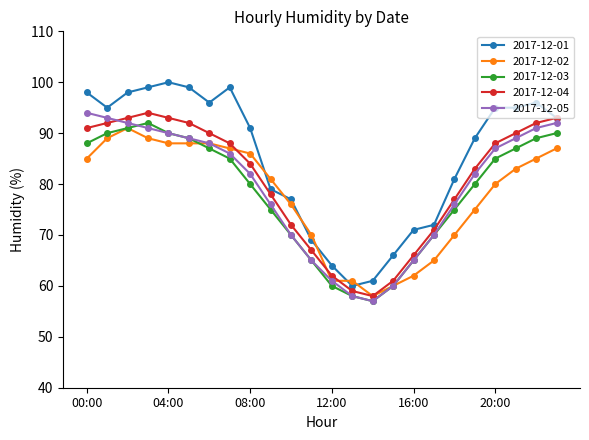

Which series has the largest range (max minus min)?

2017-12-01